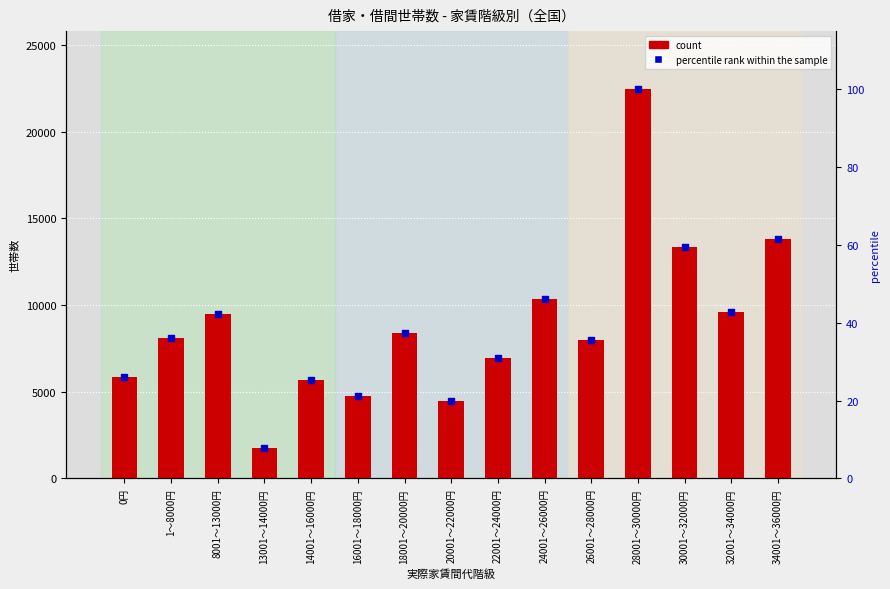

Is the value of percentile rank within the sample at 8001～13000円 greater than the value of count at 0円?

No